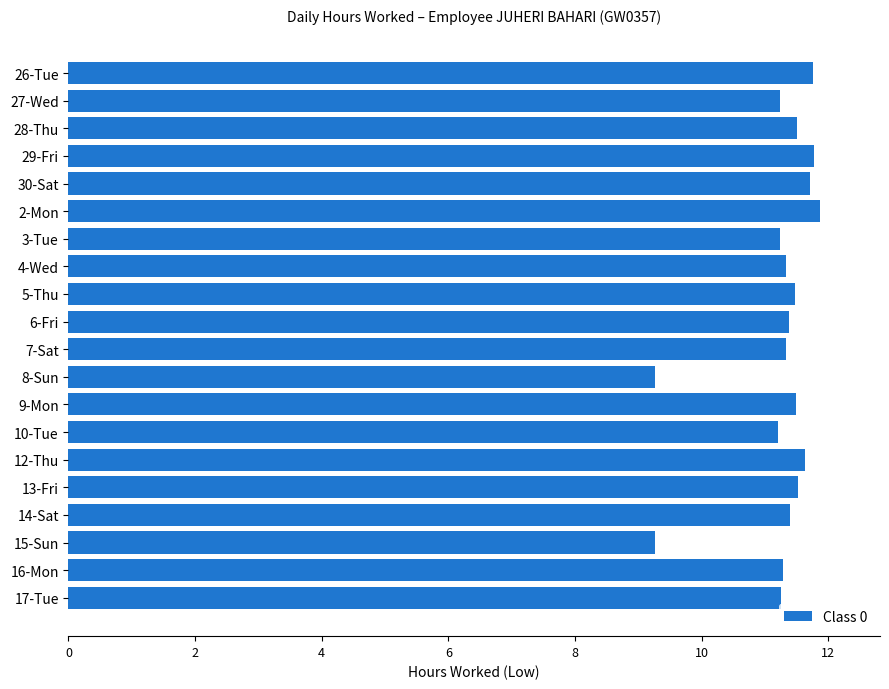

What is the smallest value displayed?

9.3